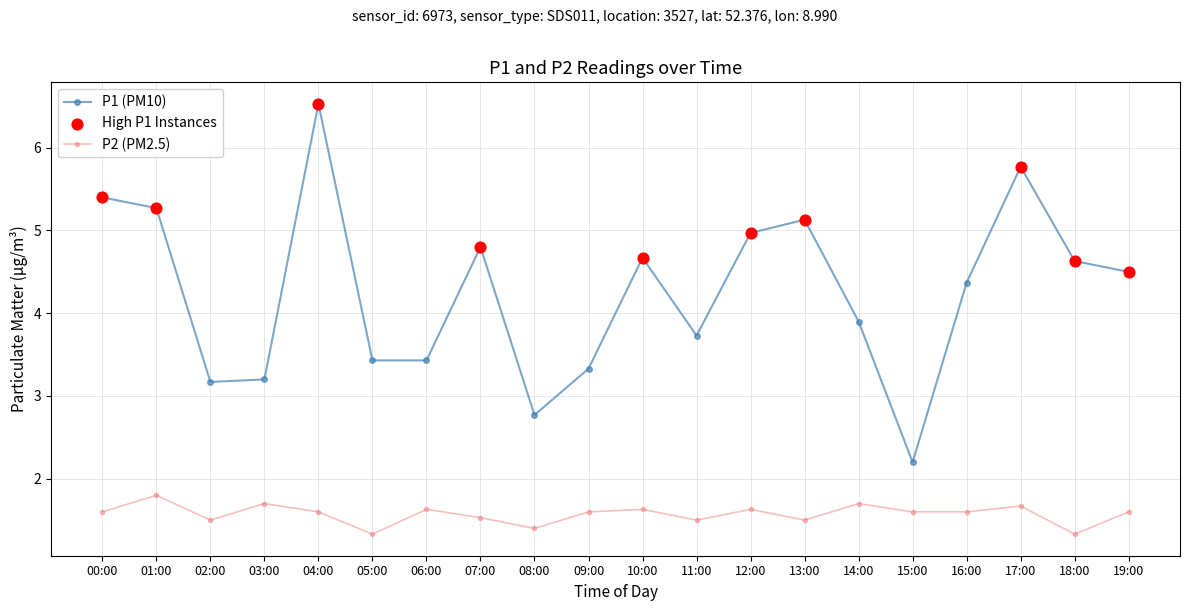

At which category is the sum across all series the highest?

04:00